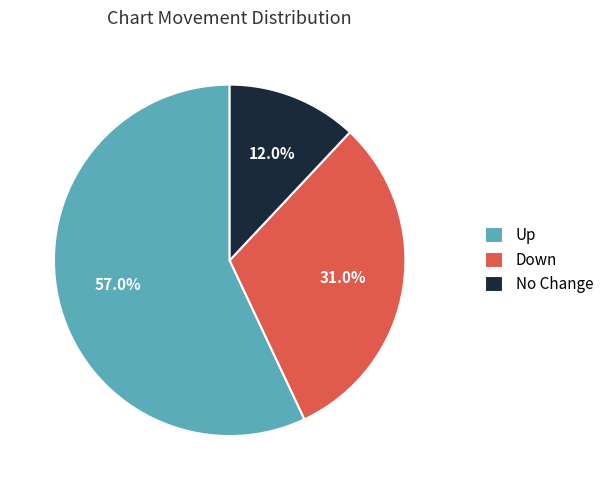

How many slices are in this pie chart?

3